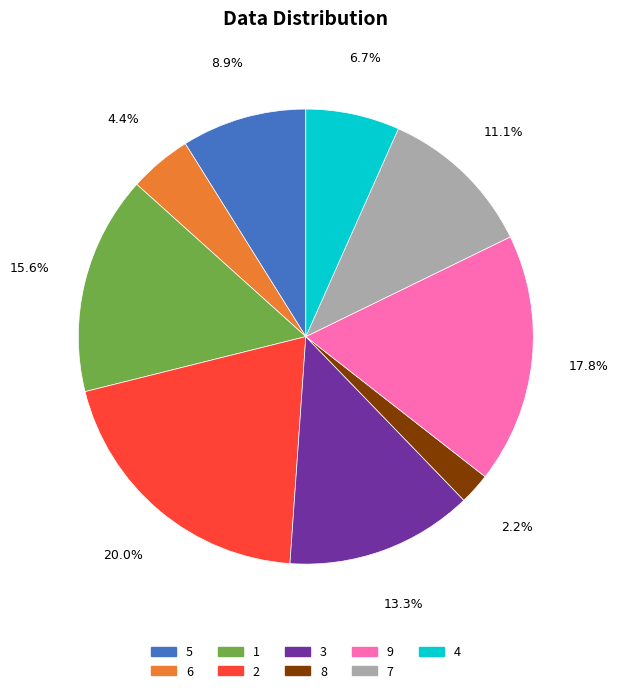

What percentage do 2 and 7 together represent?

31.1%